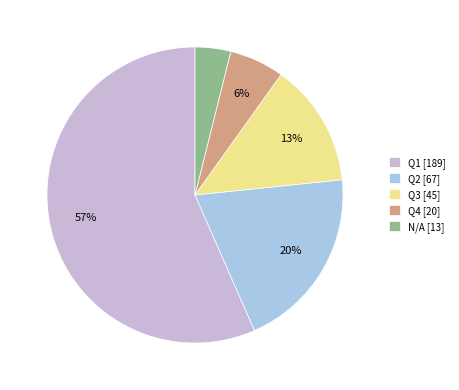

How many slices are in this pie chart?

5